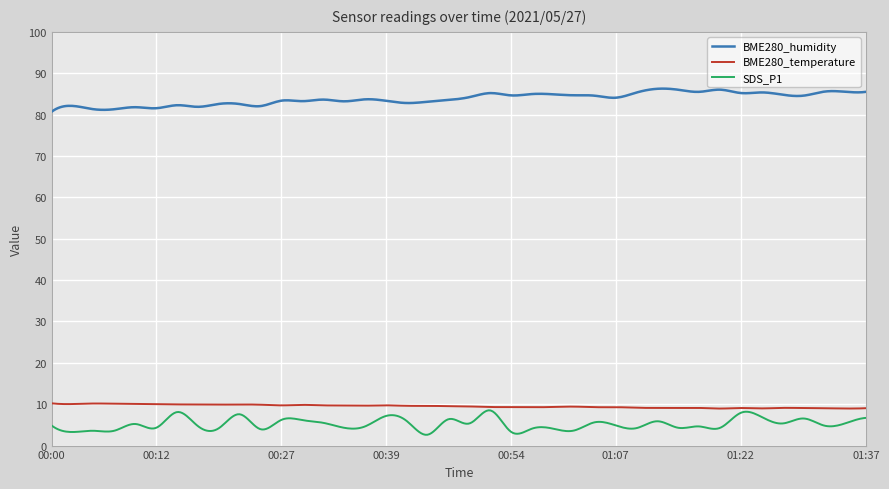

True or false: BME280_temperature and BME280_humidity intersect in this chart.

False